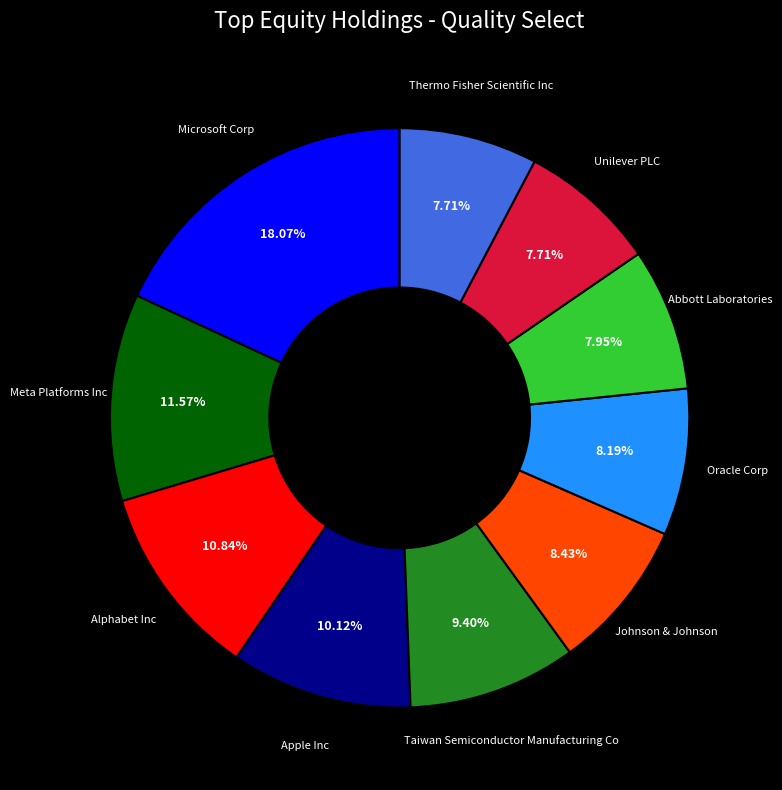

To the nearest percent, what portion does Microsoft Corp represent?

18%